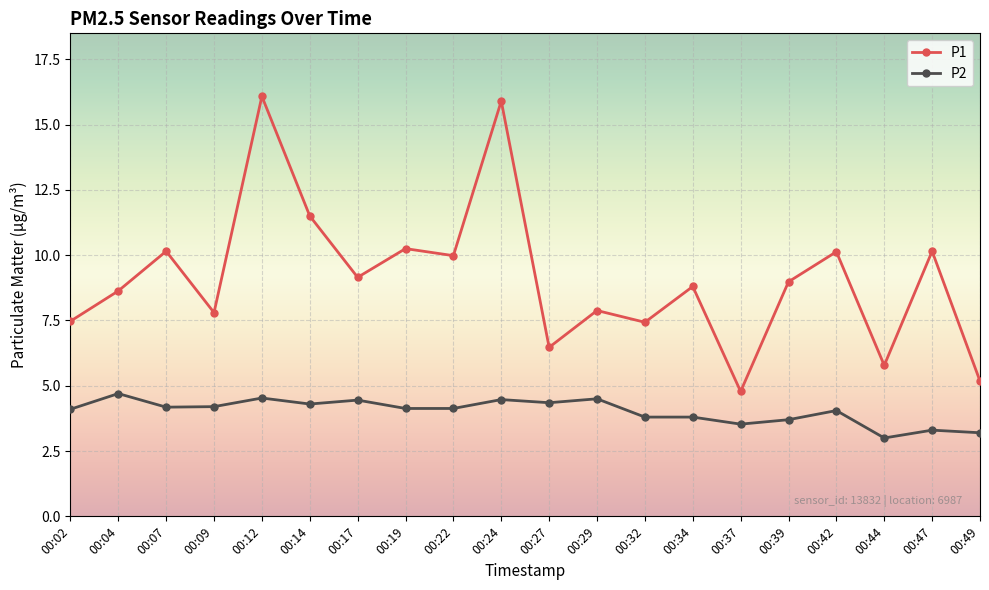

At which label does P1 first exceed 8?

00:04